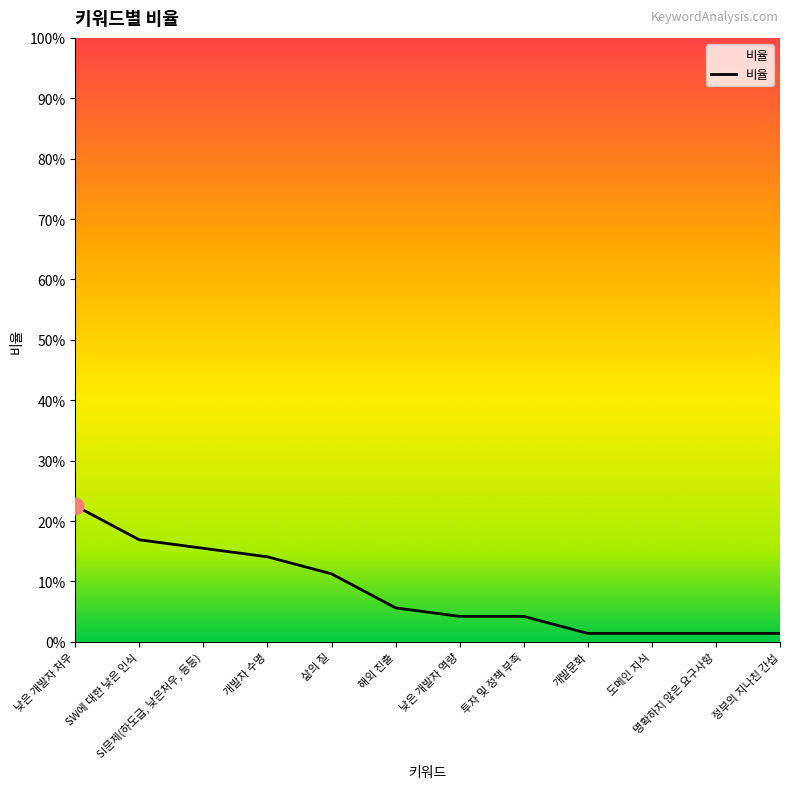

What is the difference between the maximum and second lowest values?

0.2